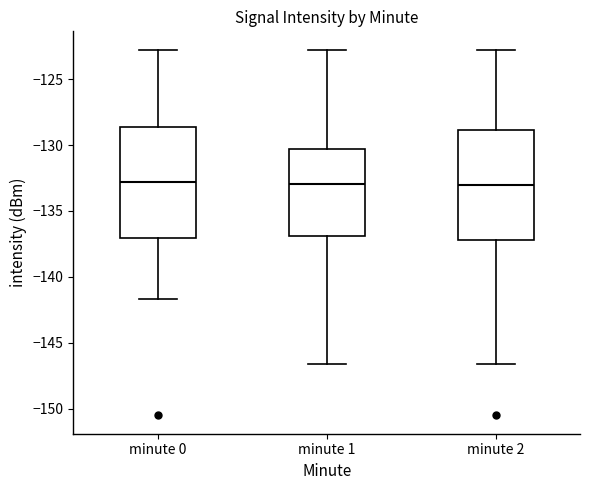

Reading left to right, transcribe this box plot: for each box, give where its median line is, the range the box spans, and where its two whiskers end, as read against the y-axis. The values are not printed on the chart, so give them approximately, as read against the axis.

minute 0: median -133.0, box -137.0 to -128.5, whiskers -141.5 to -123.0
minute 1: median -133.0, box -137.0 to -130.5, whiskers -146.5 to -123.0
minute 2: median -133.0, box -137.0 to -129.0, whiskers -146.5 to -123.0